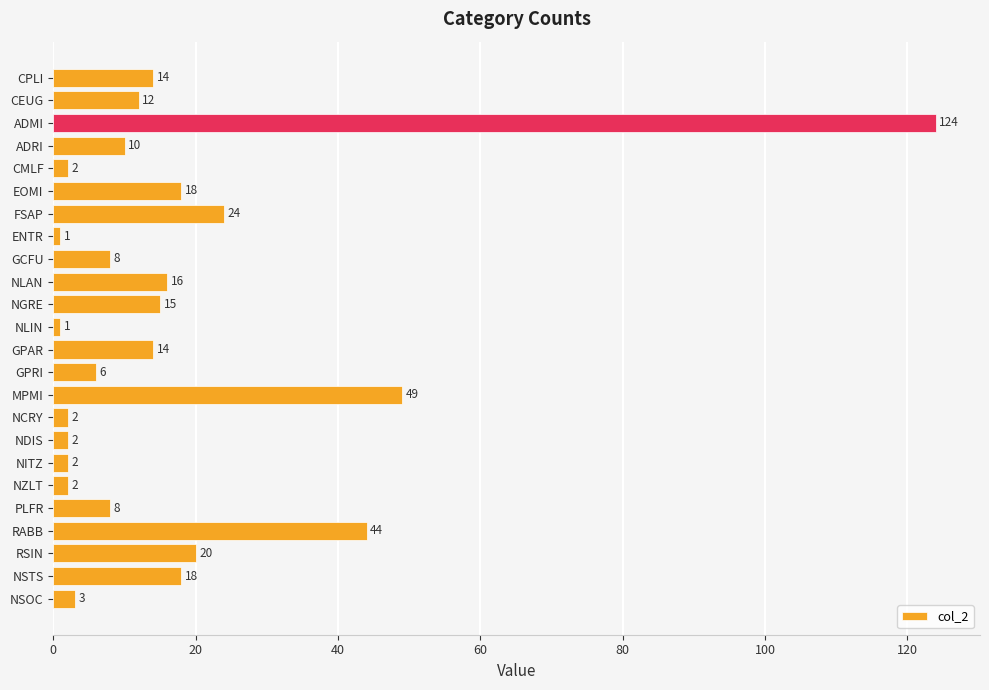

Reading bottom to top, transcribe all the data shown in this chart.

NSOC=3	NSTS=18	RSIN=20	RABB=44	PLFR=8	NZLT=2	NITZ=2	NDIS=2	NCRY=2	MPMI=49	GPRI=6	GPAR=14	NLIN=1	NGRE=15	NLAN=16	GCFU=8	ENTR=1	FSAP=24	EOMI=18	CMLF=2	ADRI=10	ADMI=124	CEUG=12	CPLI=14